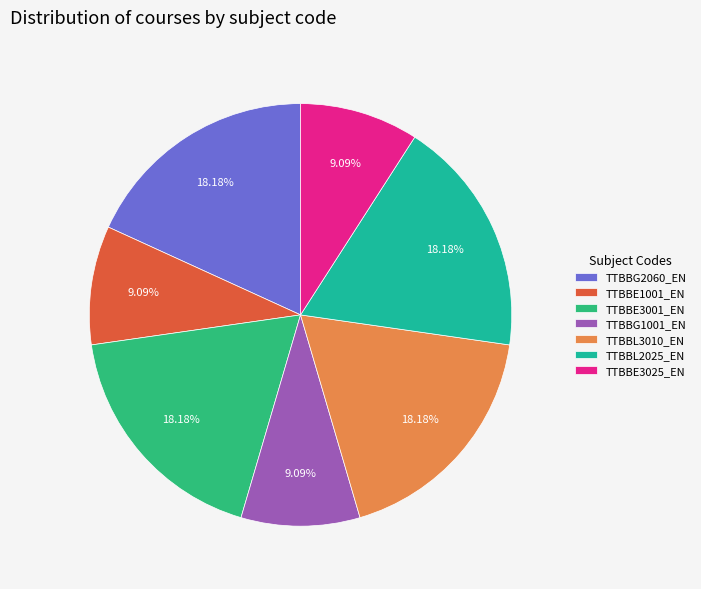

True or false: TTBBG2060_EN accounts for 24% of the total.

False